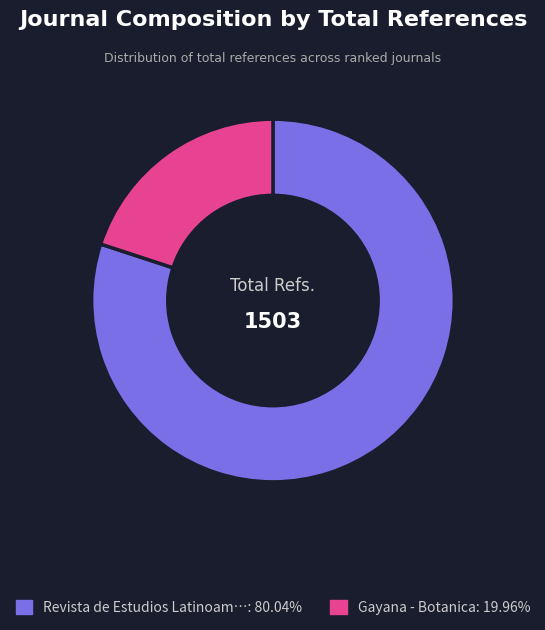

Does any single category account for the majority?

Yes